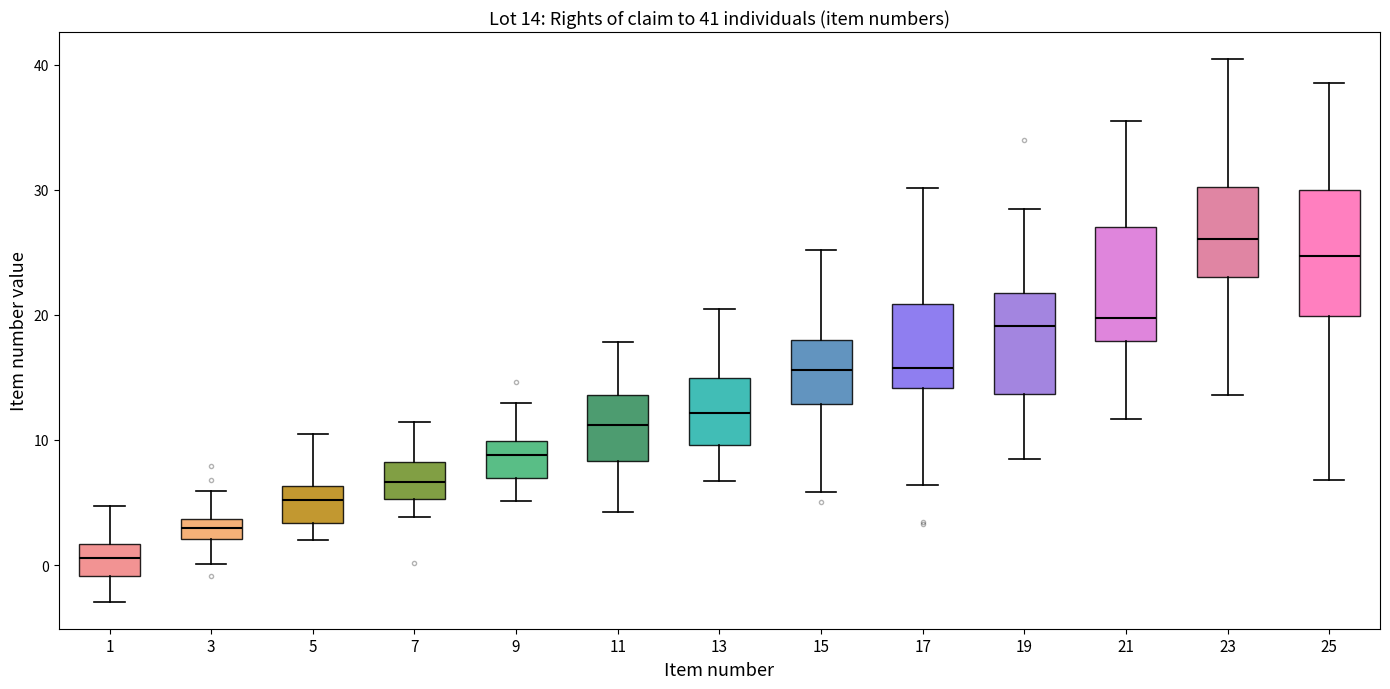

Which box's median line is the highest?

23